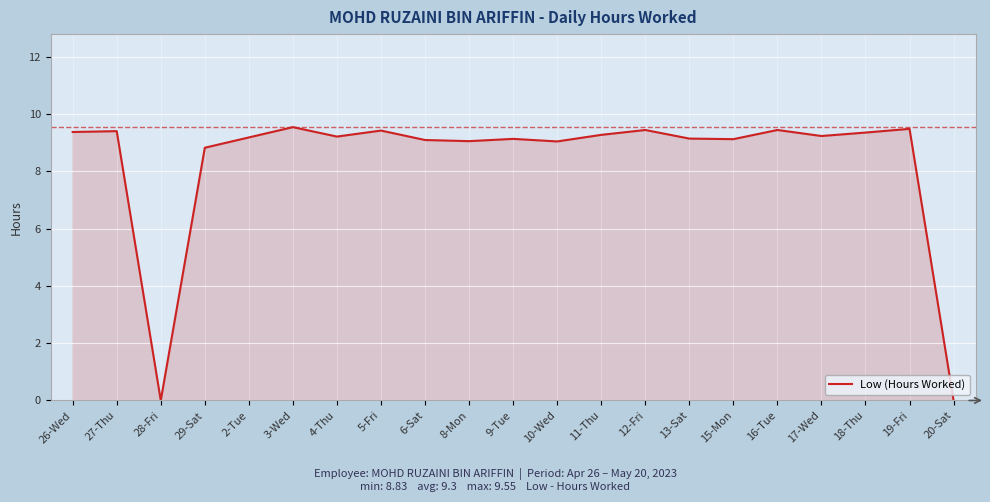

What position from the left is 15-Mon?

16